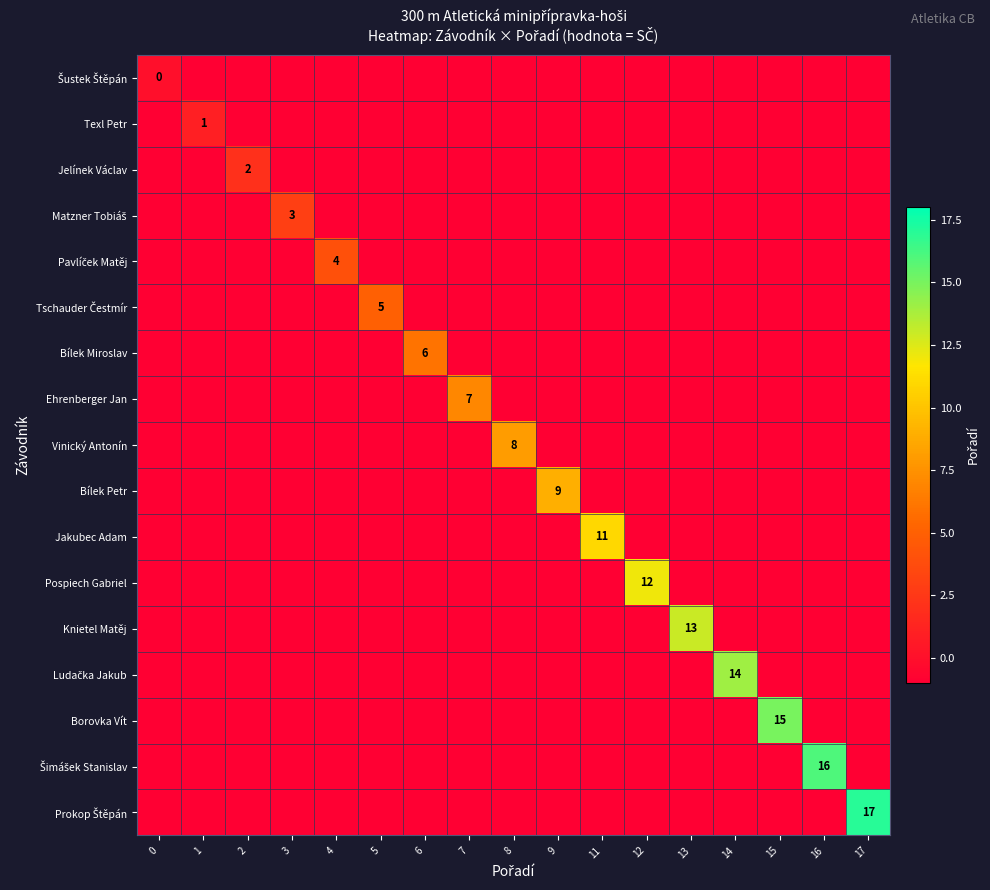

True or false: Matzner Tobiáš has a value of 0 at 4.

False